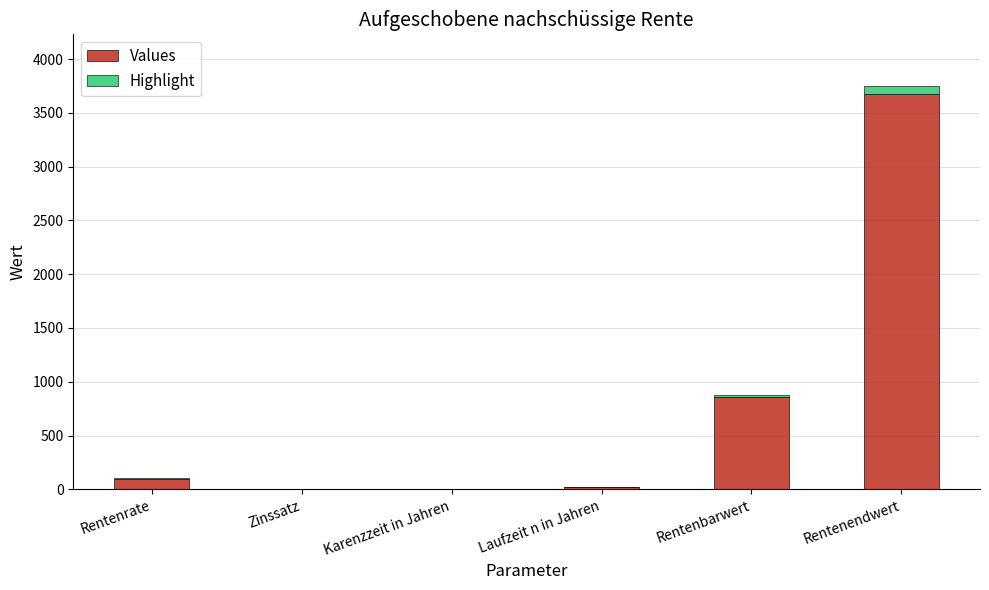

At which category is the sum across all series the highest?

Rentenendwert